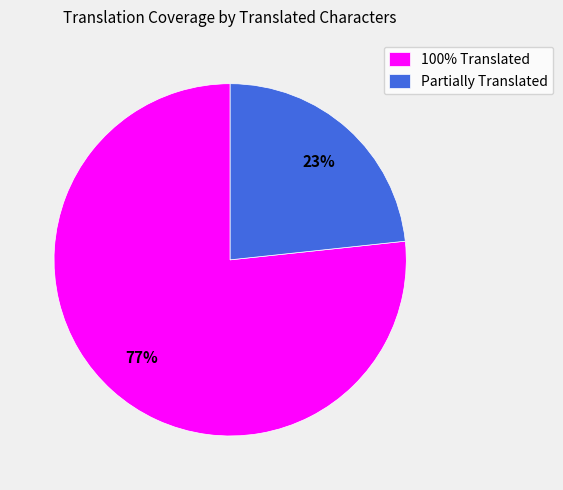

What is the smallest slice in the pie chart?

Partially Translated